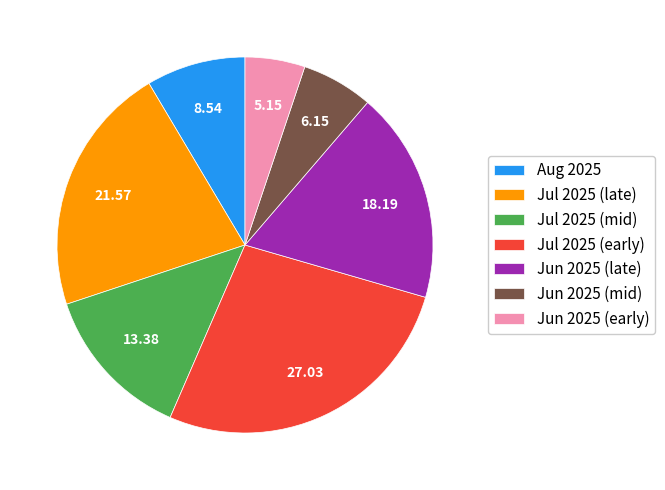

Is there any slice that represents more than half of the pie?

No